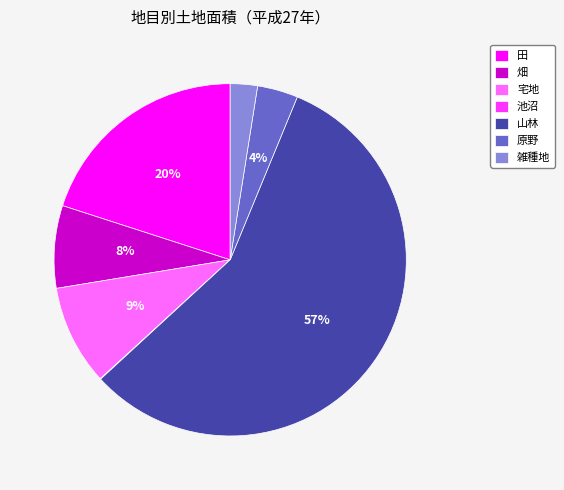

What is the largest slice in the pie chart?

山林